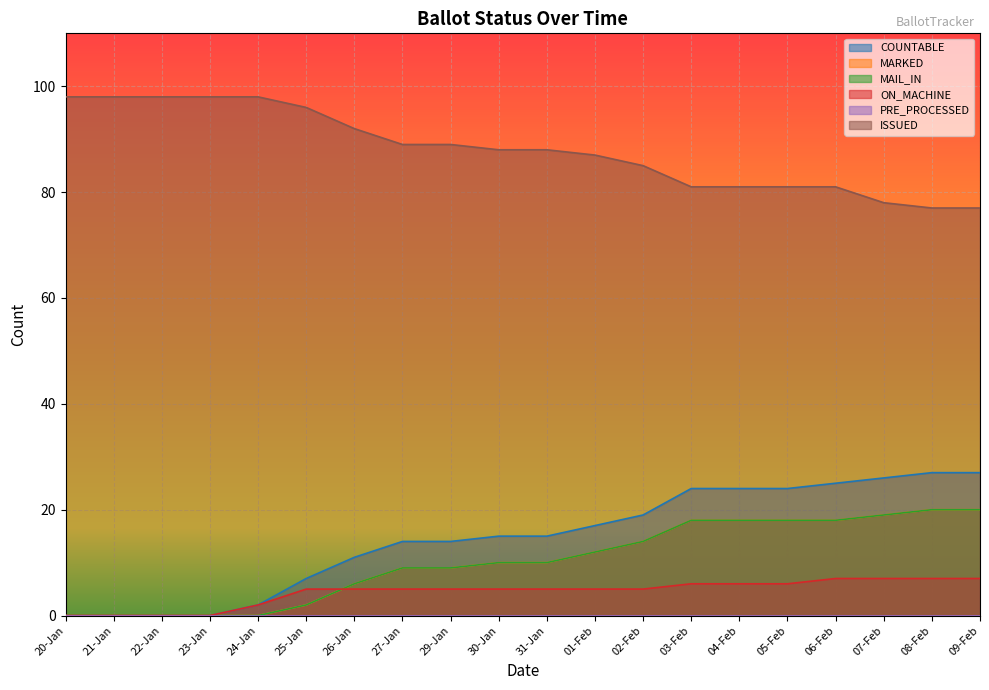

Rank the categories by MARKED value from highest to lowest.

08-Feb, 09-Feb, 07-Feb, 03-Feb, 04-Feb, 05-Feb, 06-Feb, 02-Feb, 01-Feb, 30-Jan, 31-Jan, 27-Jan, 29-Jan, 26-Jan, 25-Jan, 20-Jan, 21-Jan, 22-Jan, 23-Jan, 24-Jan